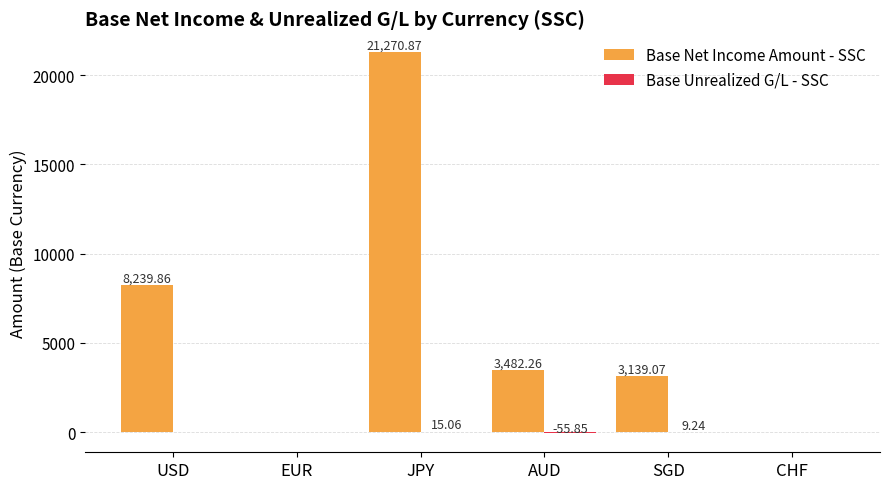

Which category has the highest value across all series?

JPY